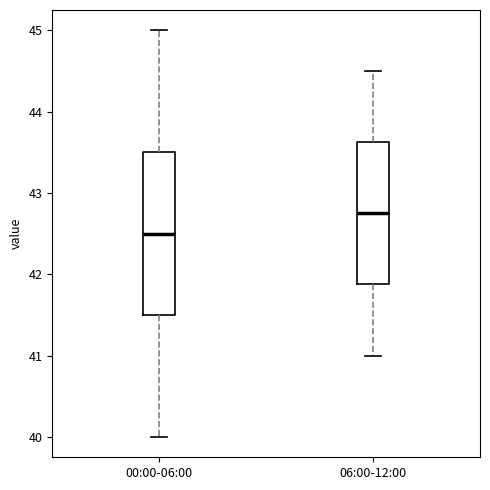

Where does the upper whisker of the box for 00:00-06:00 end on the y-axis? The values are not printed on the chart, so give them approximately, as read against the axis.

45.0